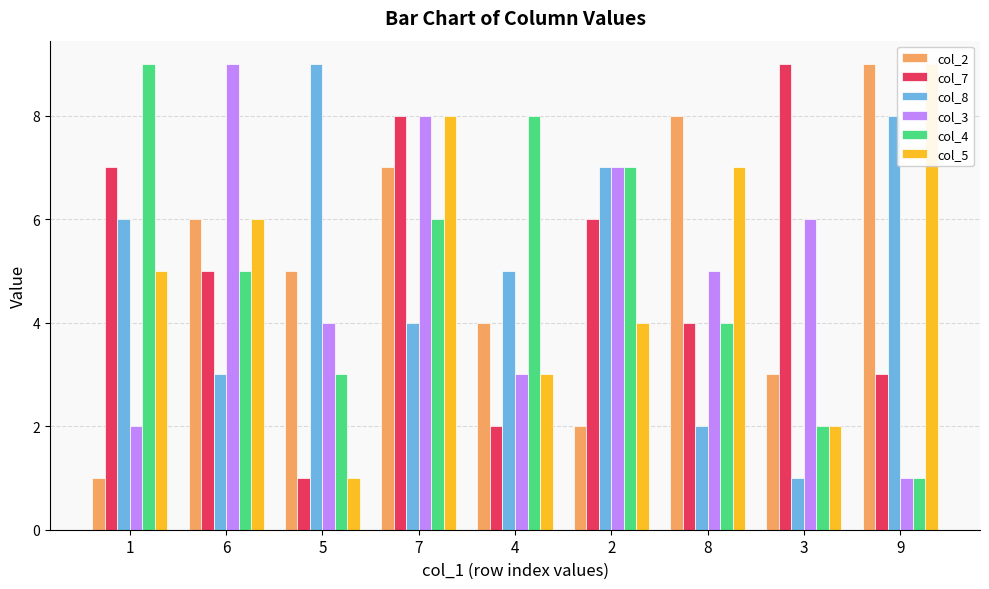

Reading right to left, transcribe all the data shown in this chart.

col_2: 9=9	3=3	8=8	2=2	4=4	7=7	5=5	6=6	1=1
col_7: 9=3	3=9	8=4	2=6	4=2	7=8	5=1	6=5	1=7
col_8: 9=8	3=1	8=2	2=7	4=5	7=4	5=9	6=3	1=6
col_3: 9=1	3=6	8=5	2=7	4=3	7=8	5=4	6=9	1=2
col_4: 9=1	3=2	8=4	2=7	4=8	7=6	5=3	6=5	1=9
col_5: 9=9	3=2	8=7	2=4	4=3	7=8	5=1	6=6	1=5